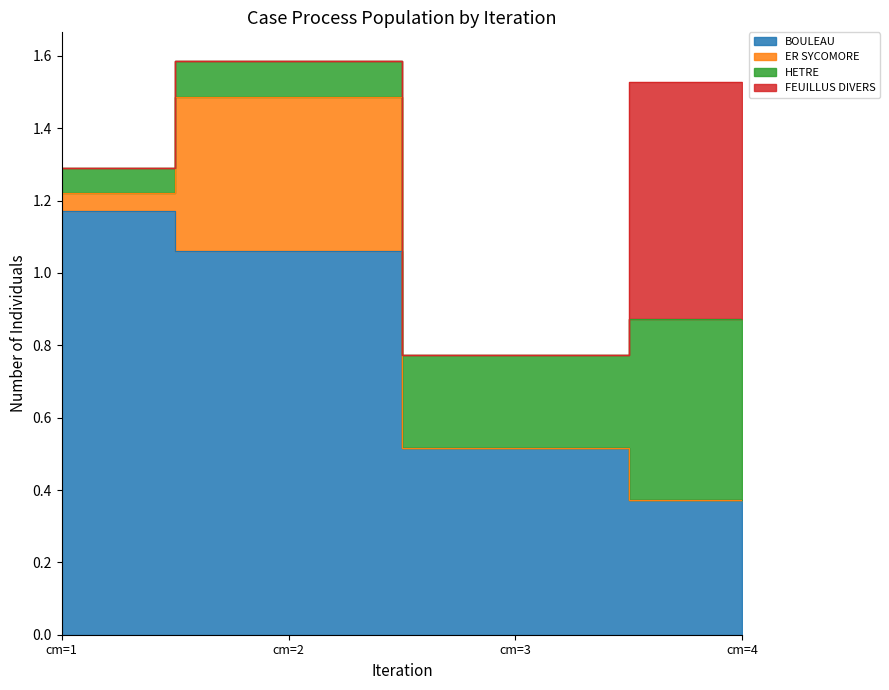

True or false: BOULEAU and ER SYCOMORE intersect in this chart.

False